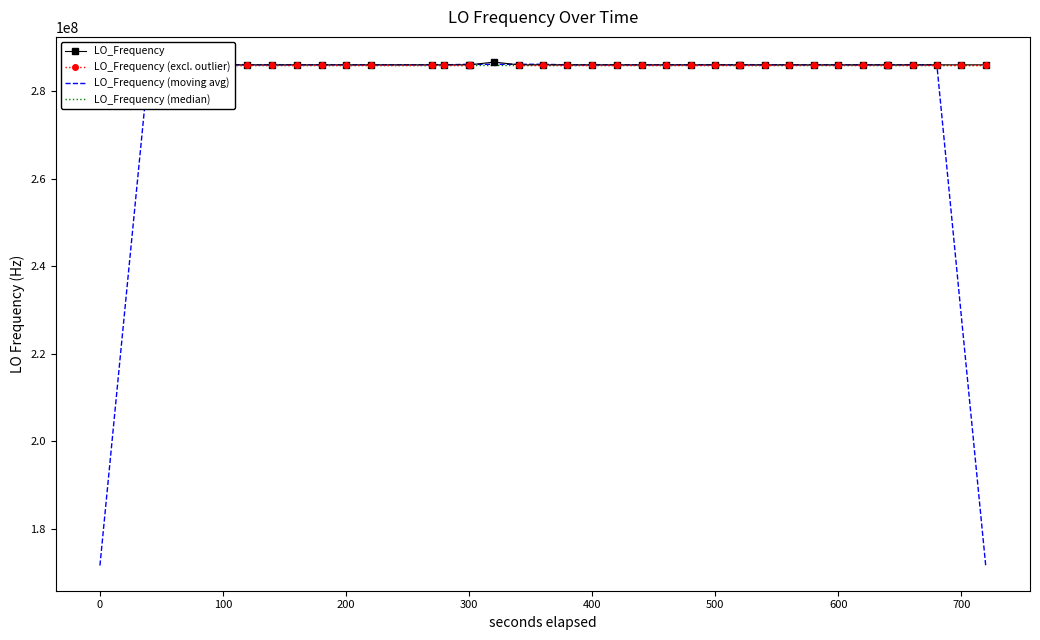

What is the sum of all LO_Frequency (median) values?

11441879984.0